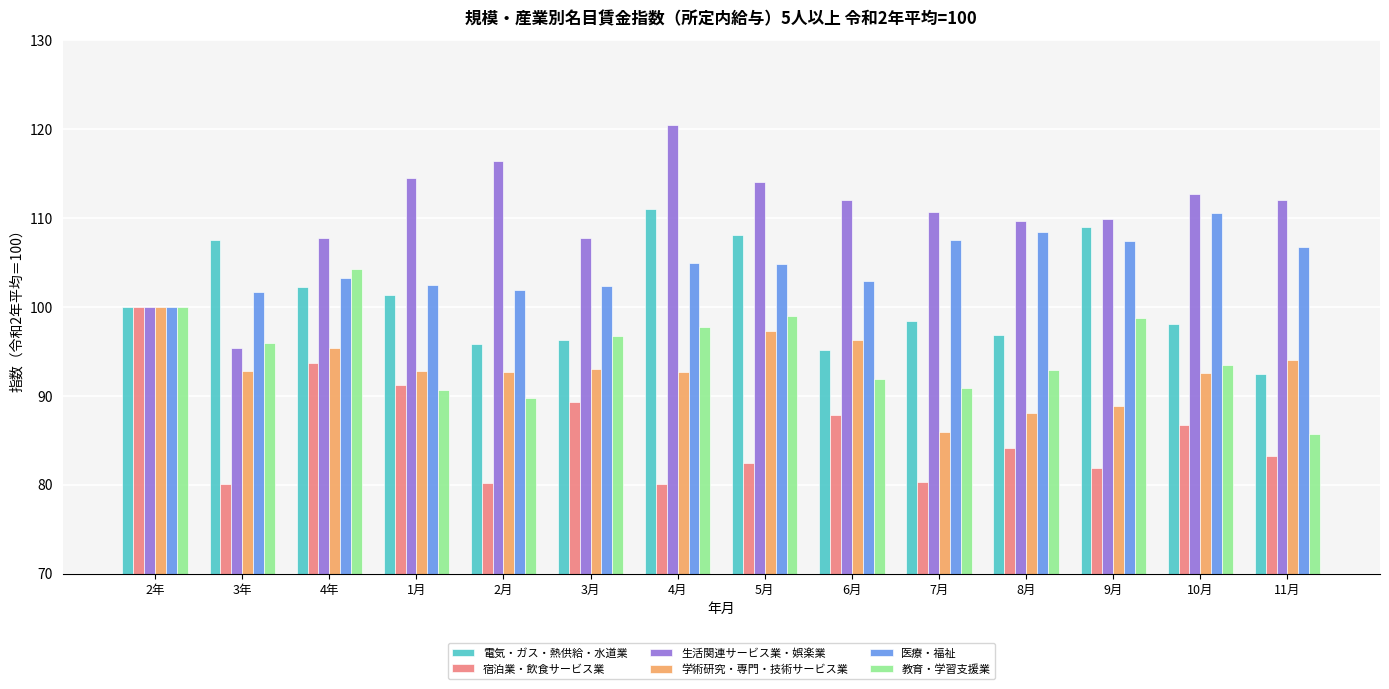

What is the difference between the maximum and minimum values in the 生活関連サービス業・娯楽業 series?

25.1